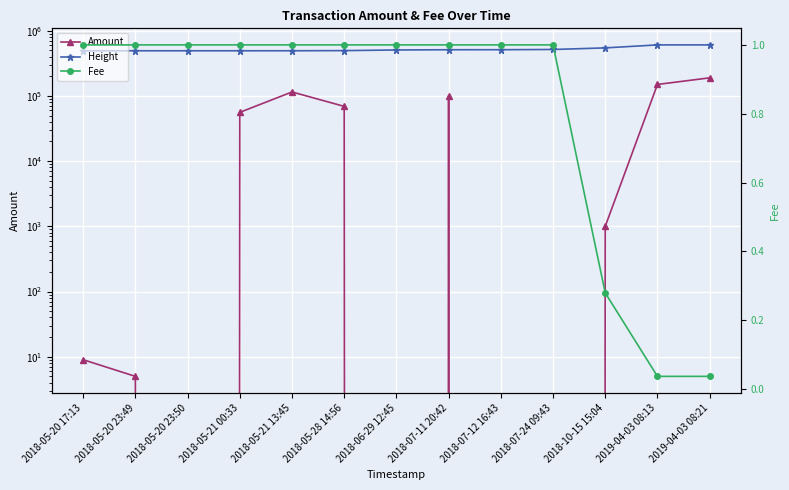

List the series in order of their peak value, highest first.

Height, Amount, Fee